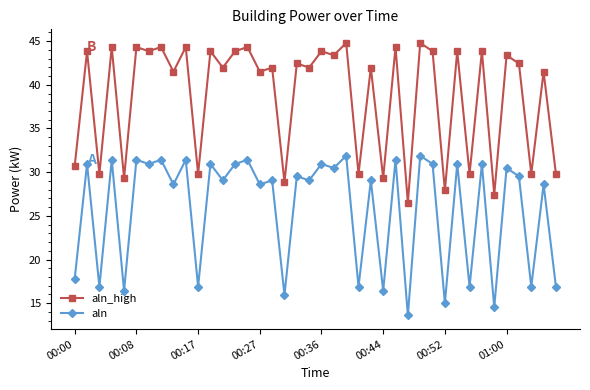

What is the minimum value for aln_high?

26.5